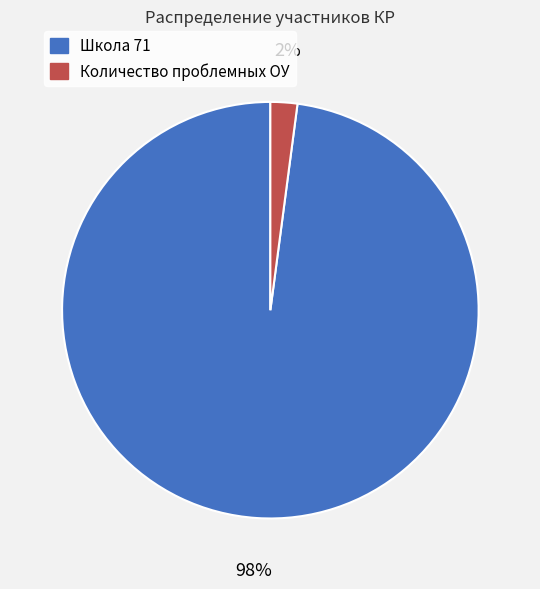

The Количество проблемных ОУ slice represents 8% of the pie. True or false?

False